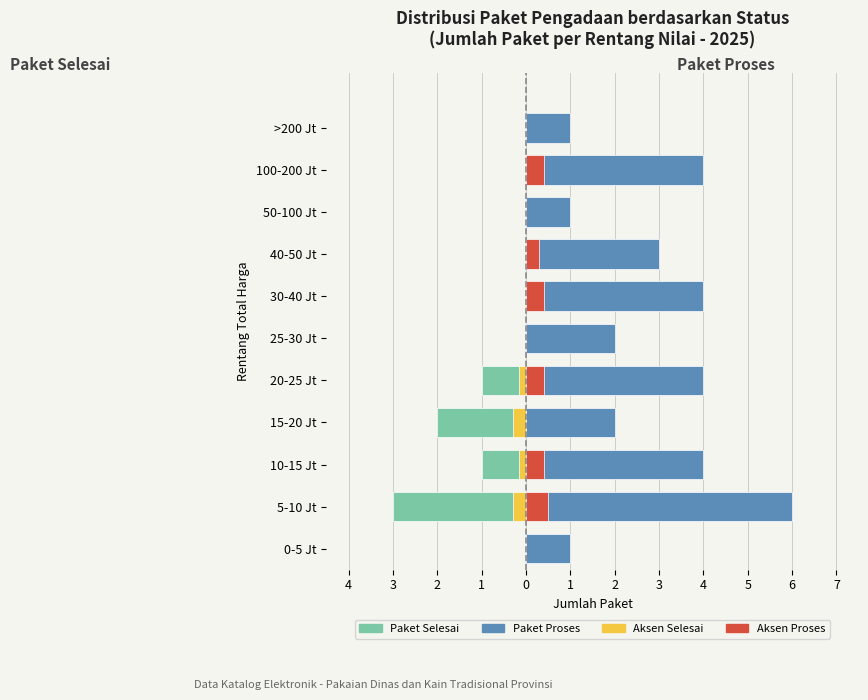

How many Paket Selesai values are between -1 and 0?

9